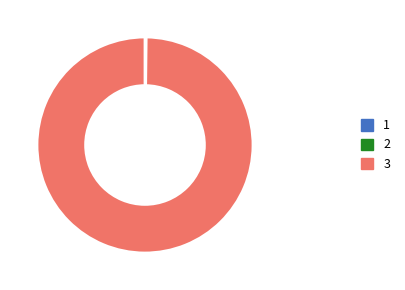

What is the largest slice in the pie chart?

3